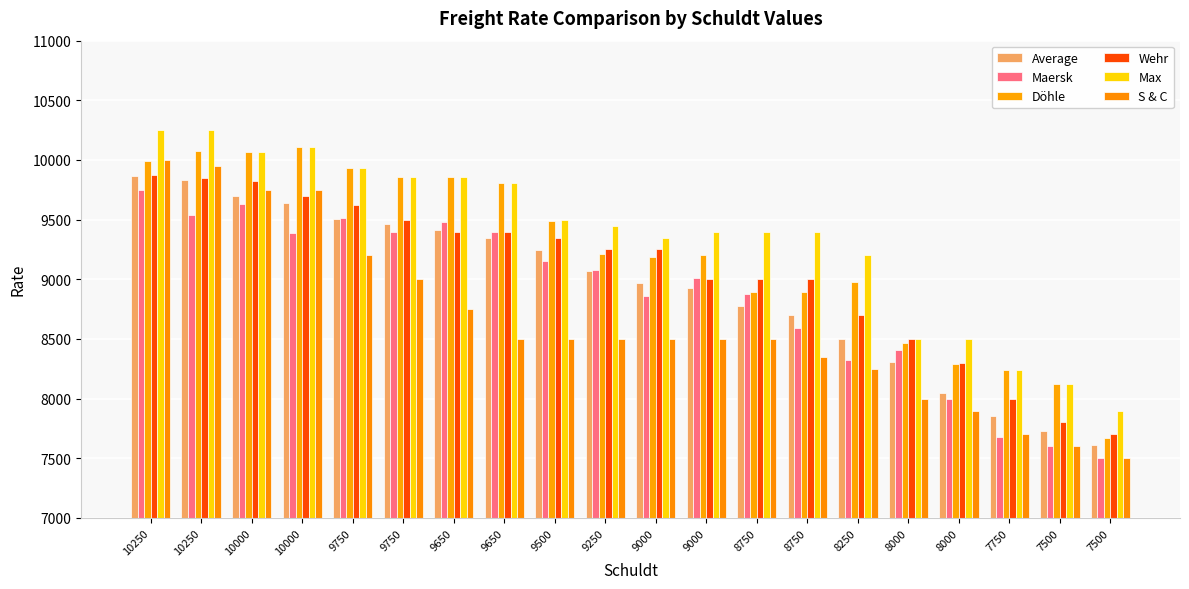

How many groups of bars are there?

20